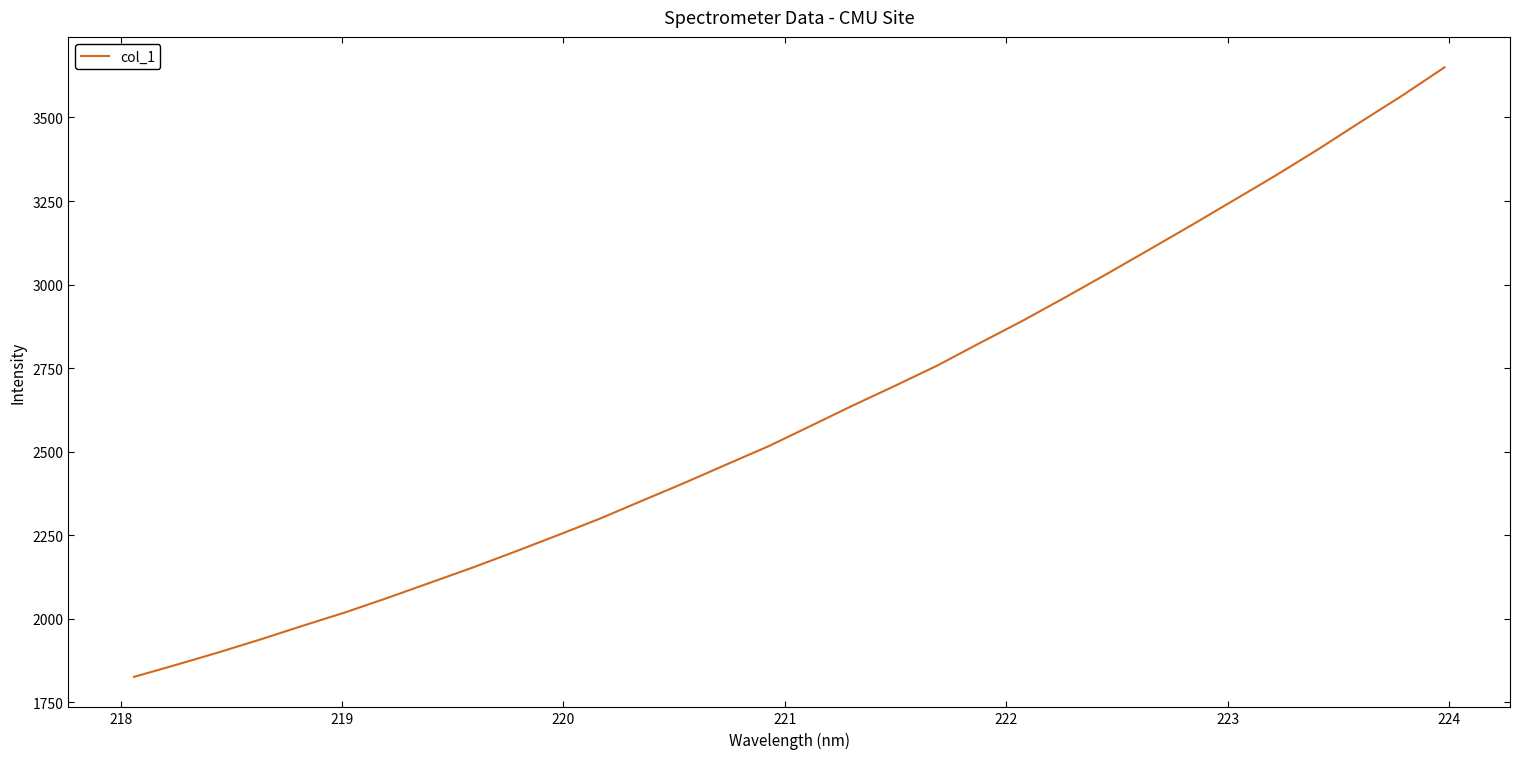

What is the minimum value shown in the chart?

1825.7